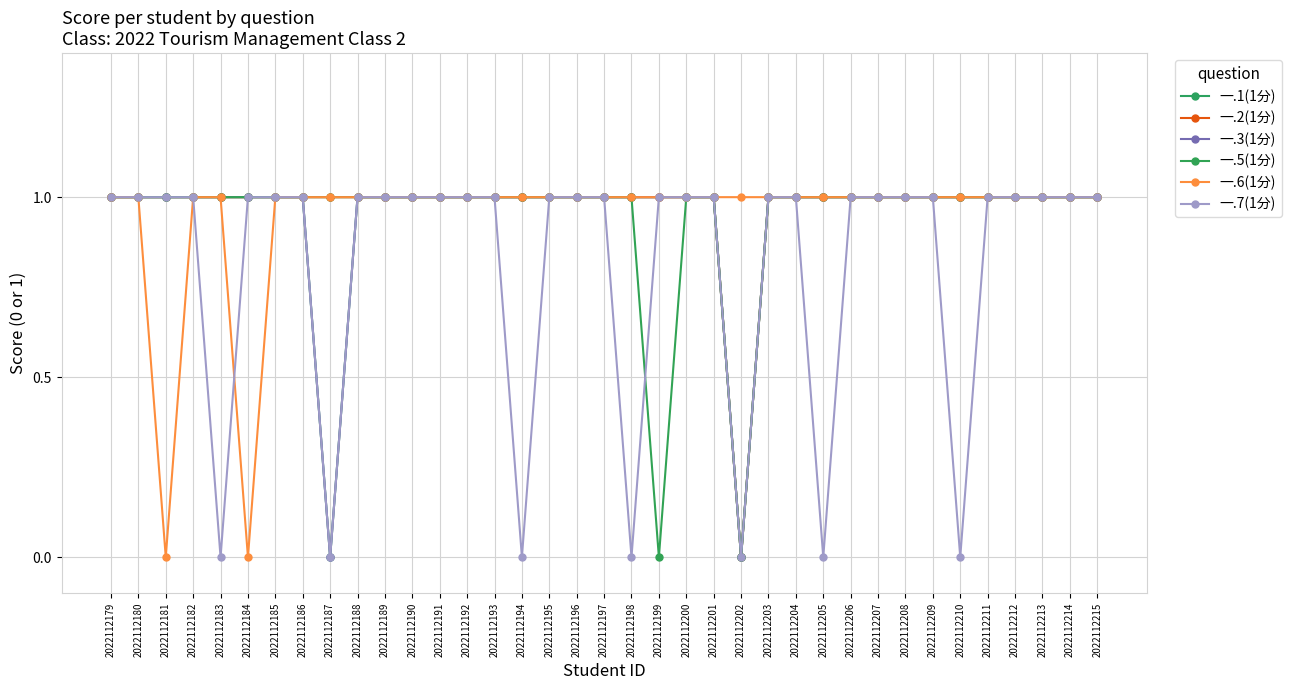

What is the difference between the maximum and minimum values in the 一.5(1分) series?

1